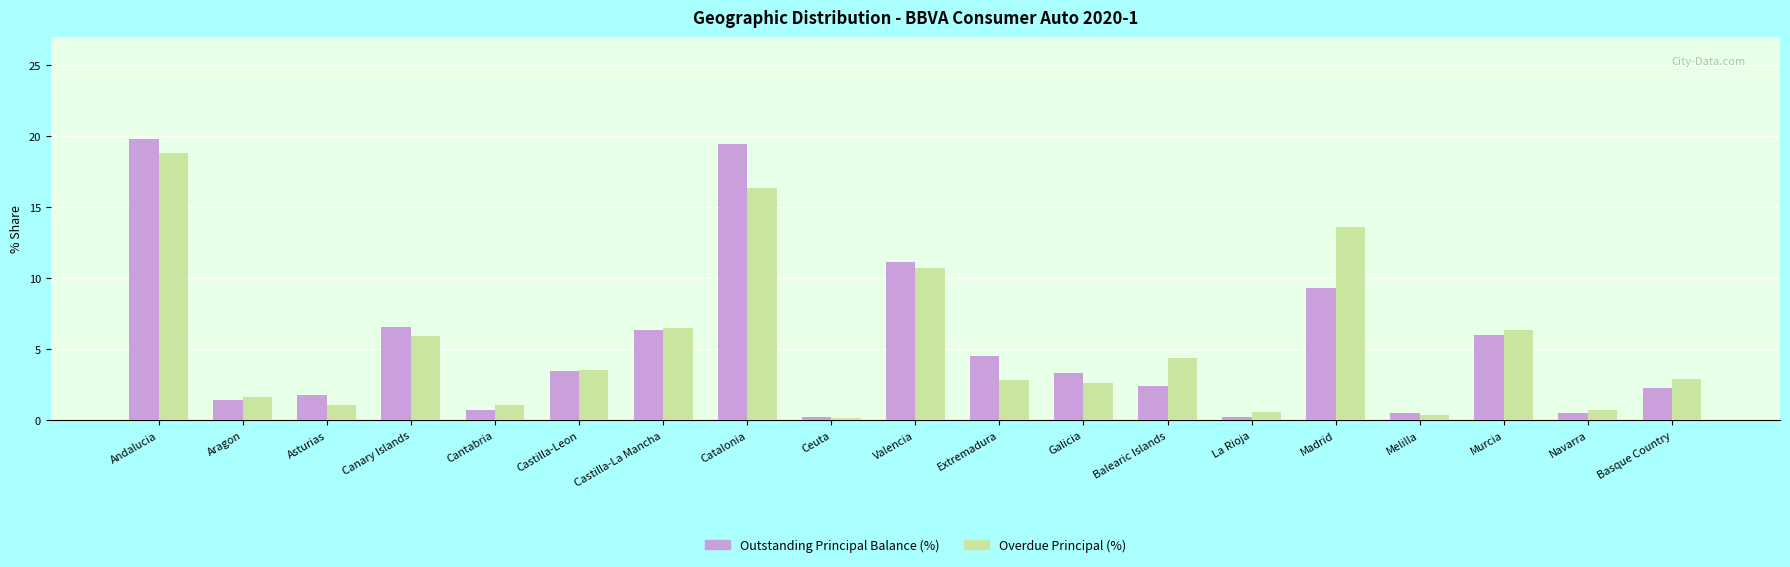

How many values in the Overdue Principal (%) series exceed 2?

12